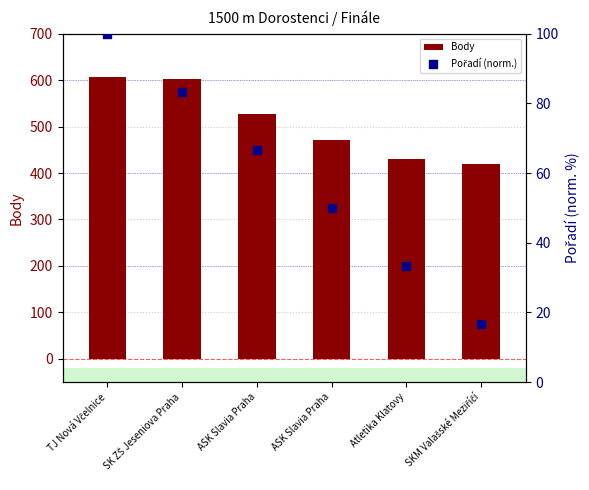

Which series reaches the minimum Y coordinate?

Pořadí (norm.)